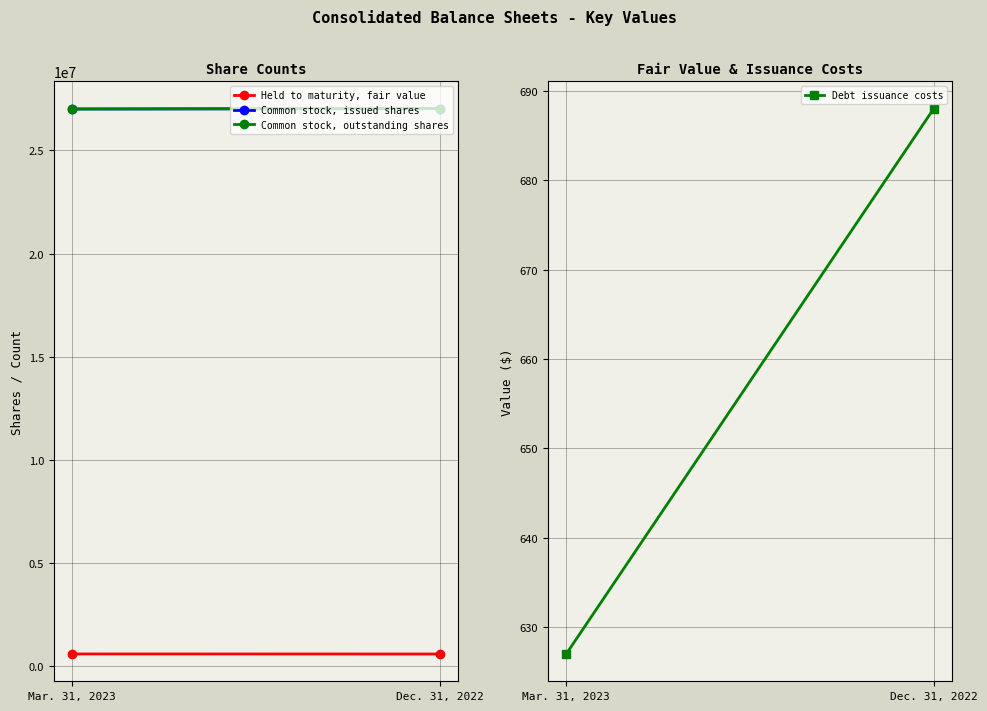

The Common stock, outstanding shares series shows 27005545 at Mar. 31, 2023. True or false?

True